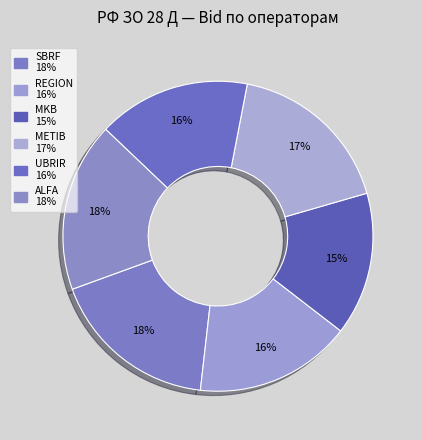

What is the largest slice in the pie chart?

ALFA